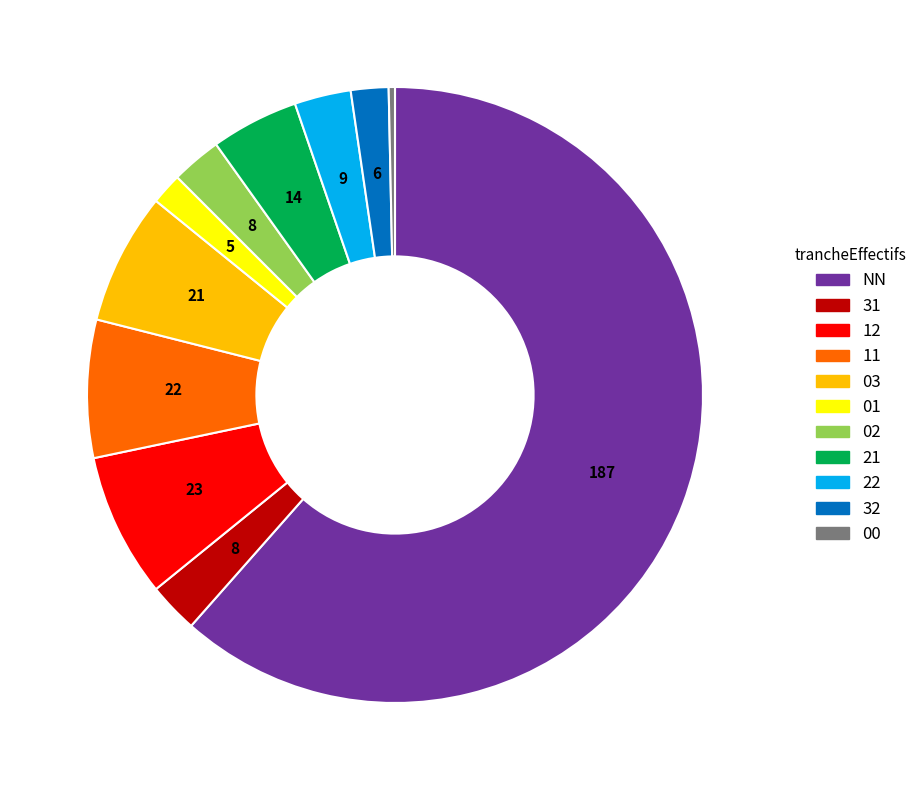

Is the sum of 21 and 12 greater than half?

No